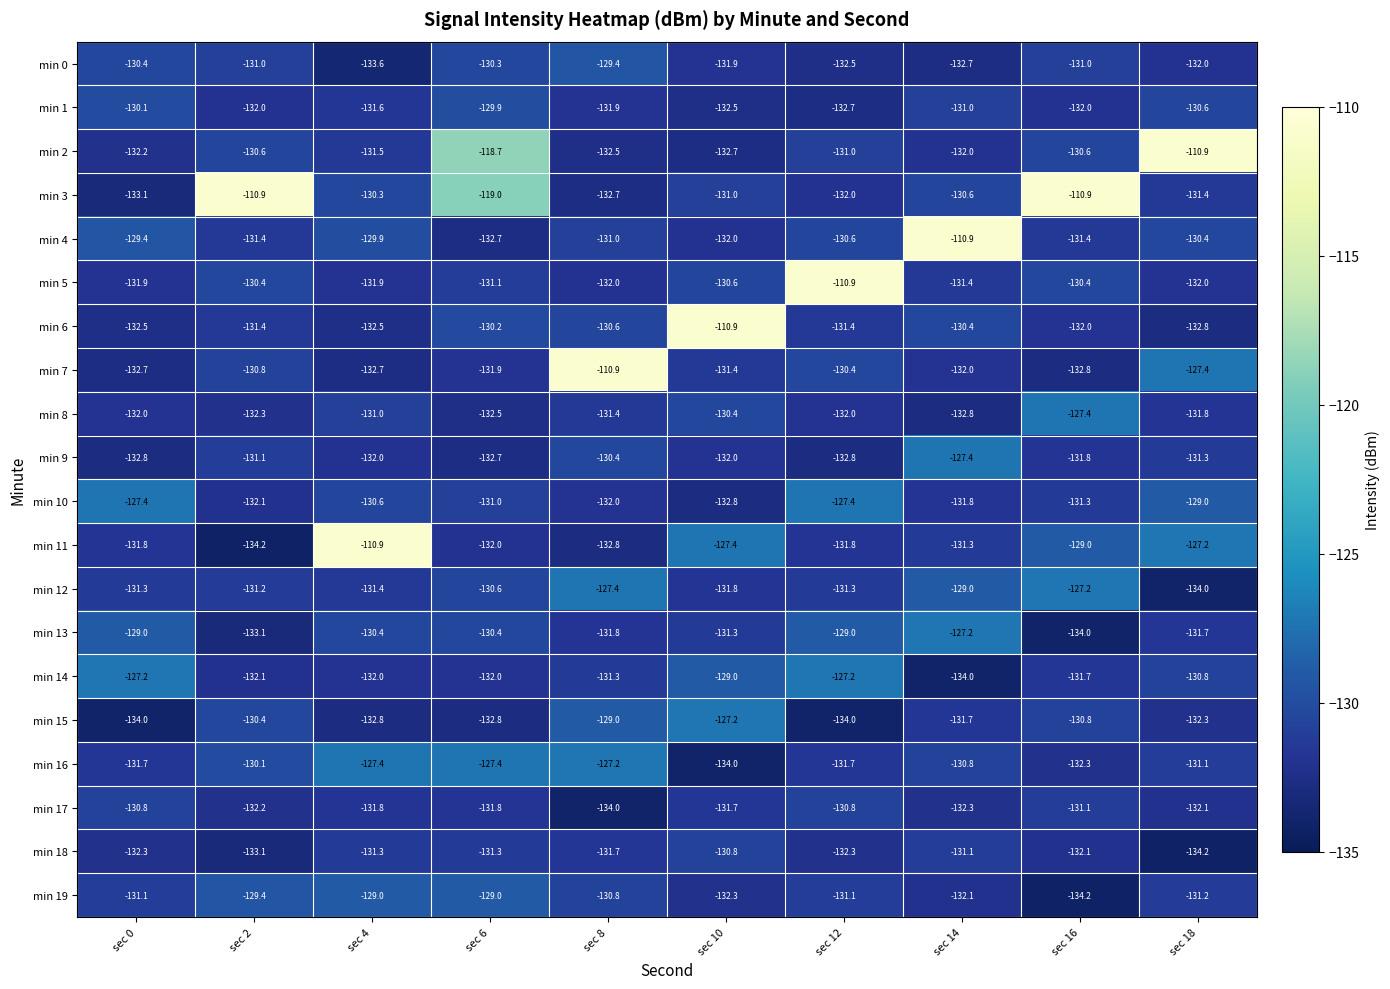

The min 8 series shows -181.2 at sec 12. True or false?

False